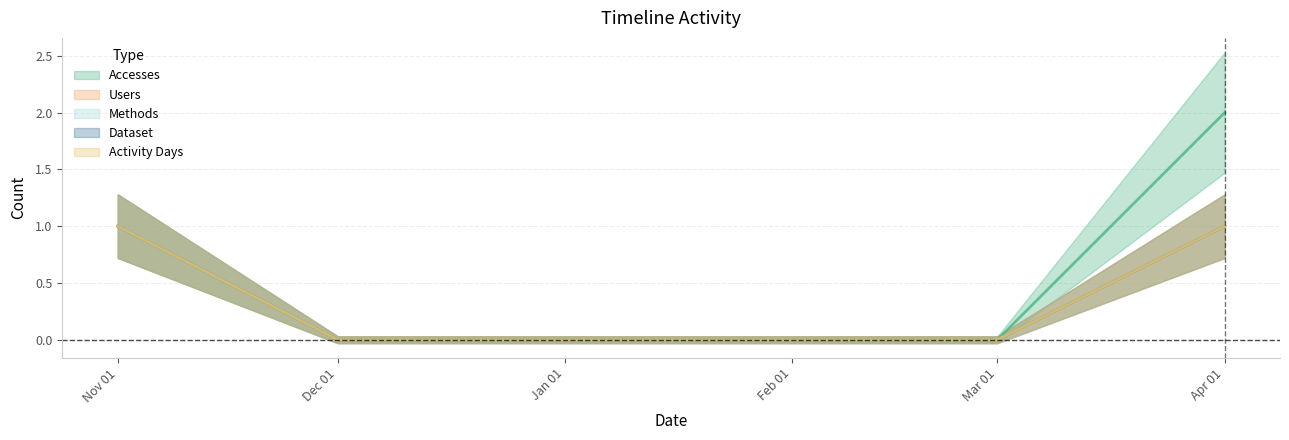

What is the difference between the second highest and second lowest values in the Accesses series?

1